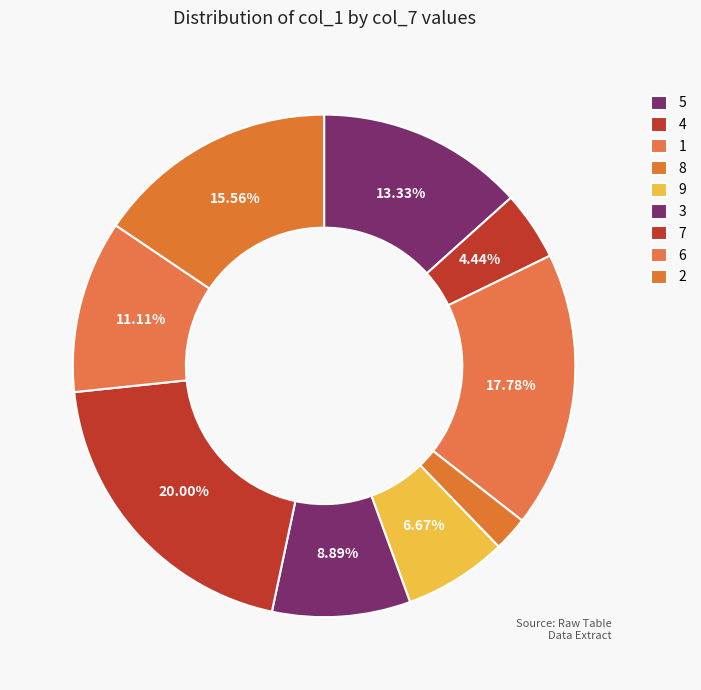

Count the number of slices in the pie.

9